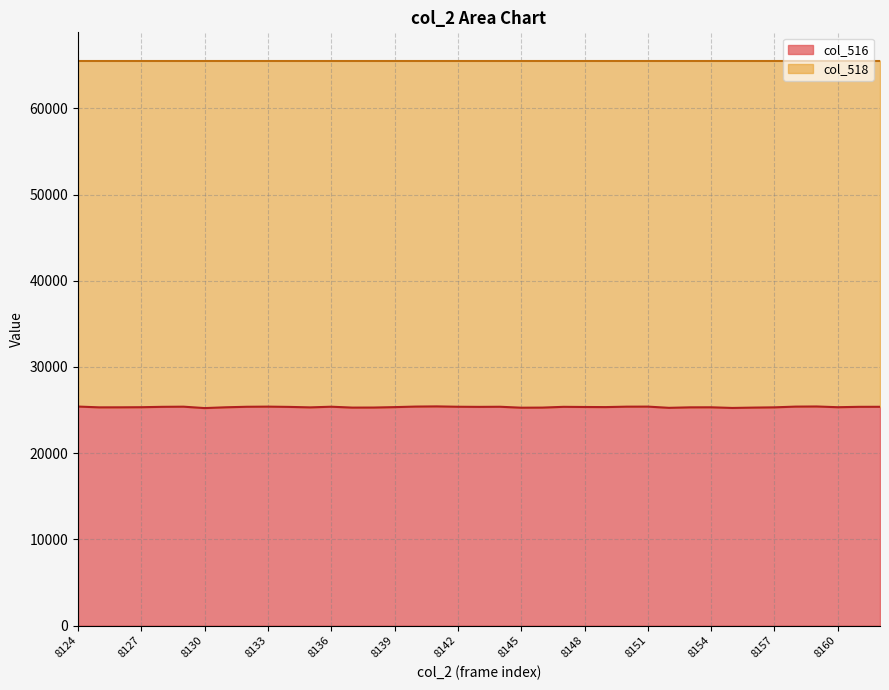

What is the difference between the maximum and minimum values?

195